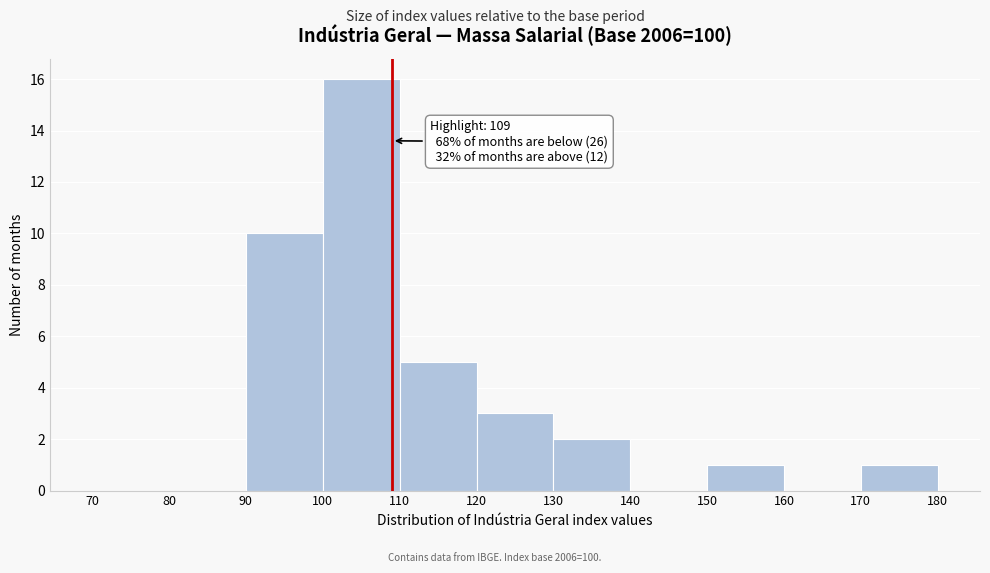

Which range on the x-axis has the tallest bar?

100 to 110